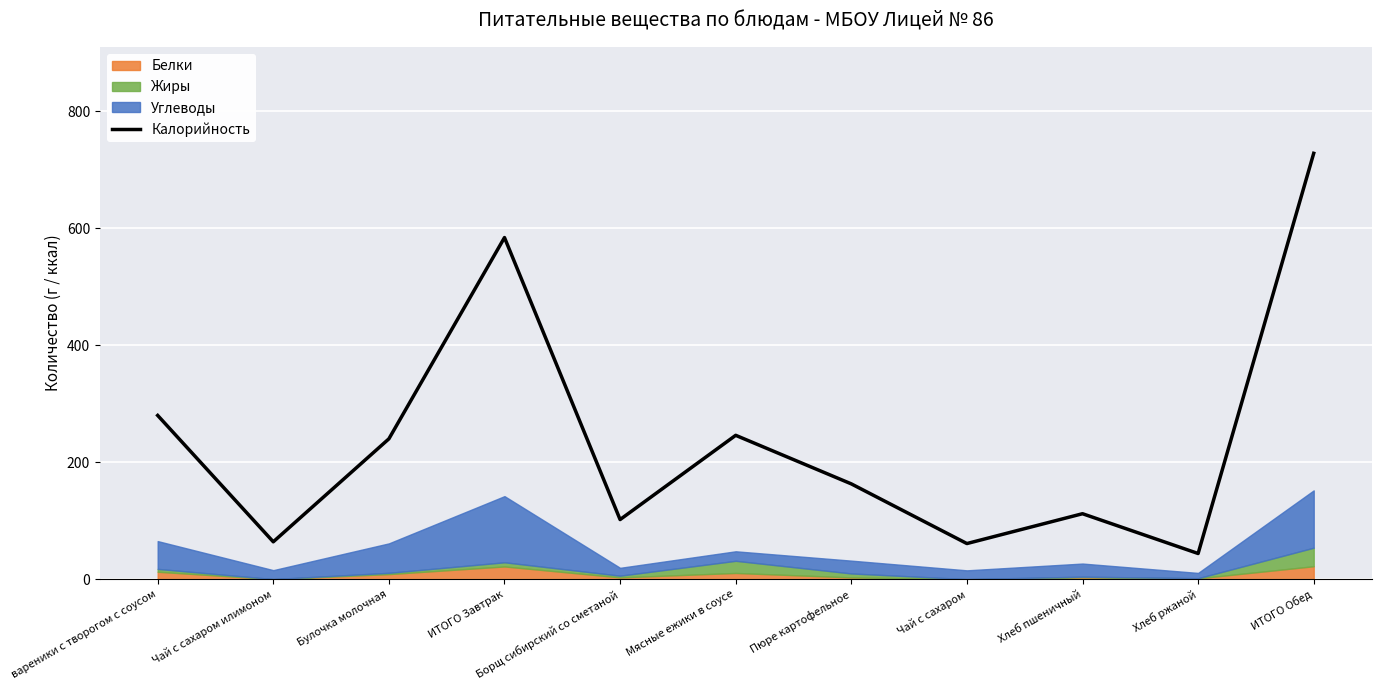

What is the value of the 5th point from the left?

102